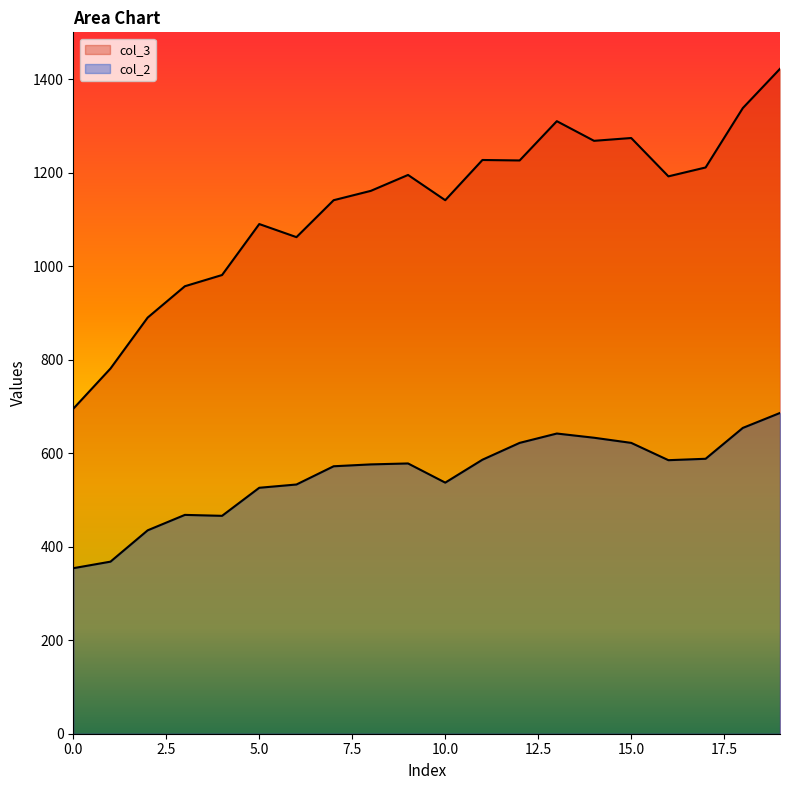

Read the col_2 value at 4, to the nearest 50.

450